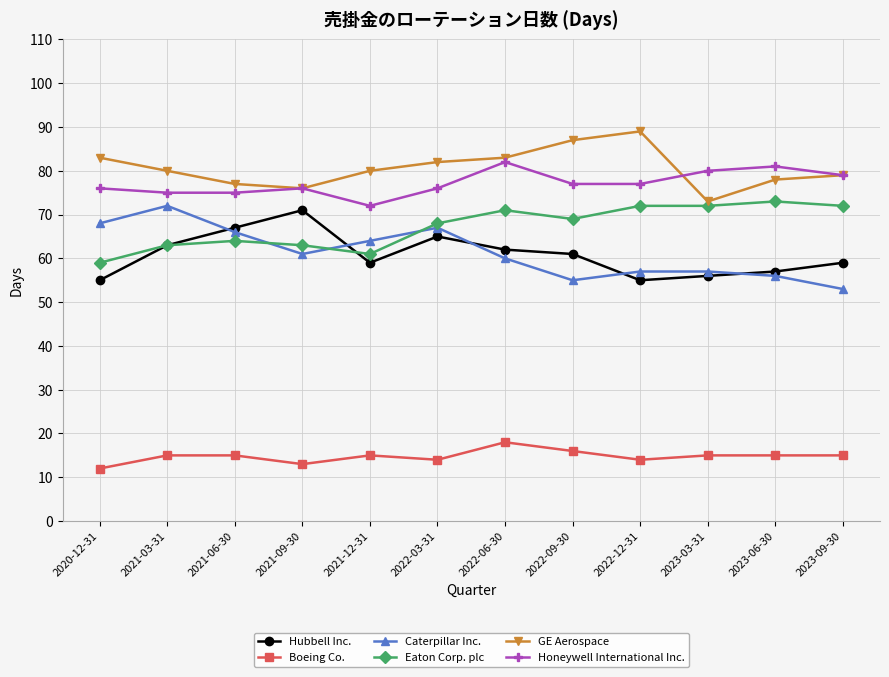

At which category does Hubbell Inc. reach its first local valley?

2021-12-31